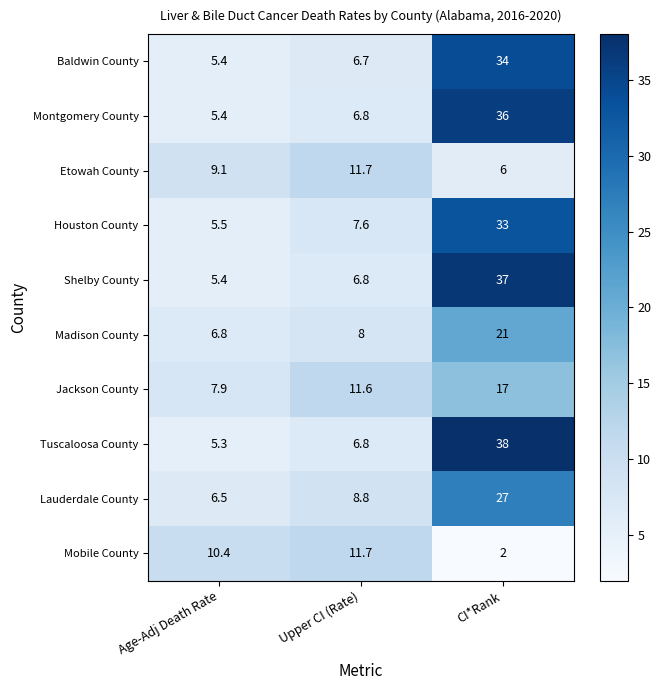

What is the total value across all series at CI*Rank?

251.0